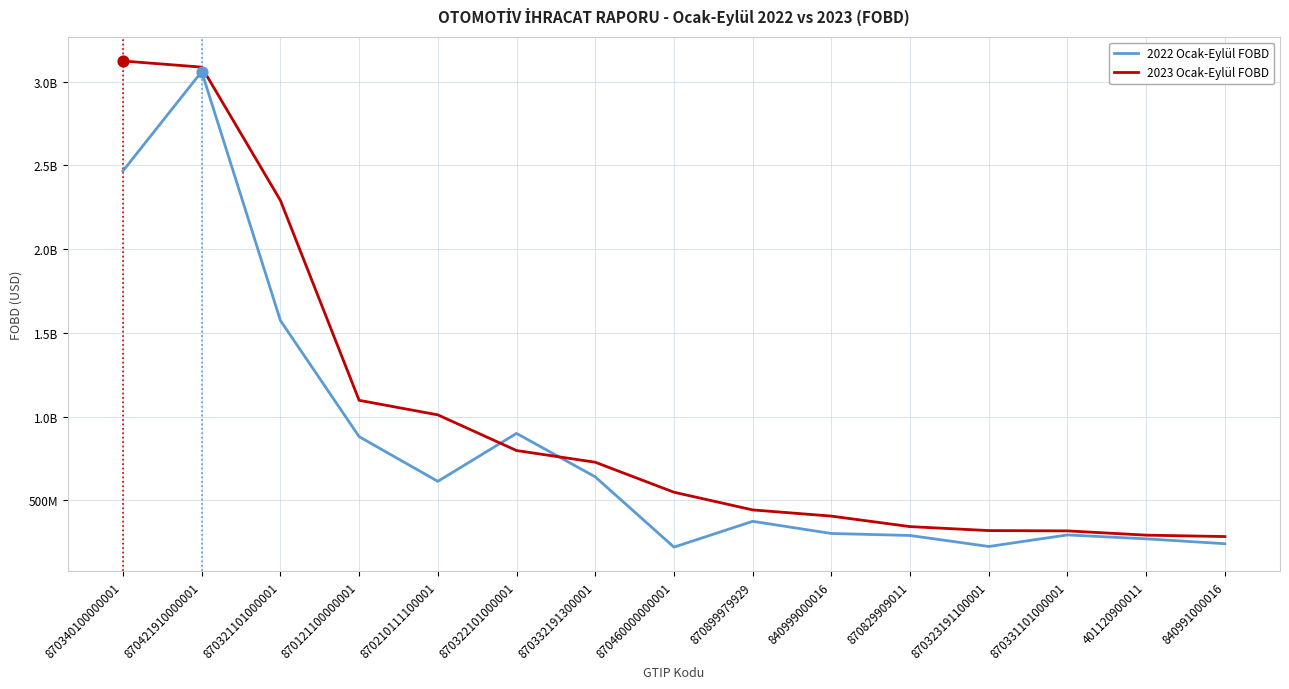

Is the value of 2022 Ocak-Eylül FOBD at 870121100000001 greater than the value of 2023 Ocak-Eylül FOBD at 870421910000001?

No